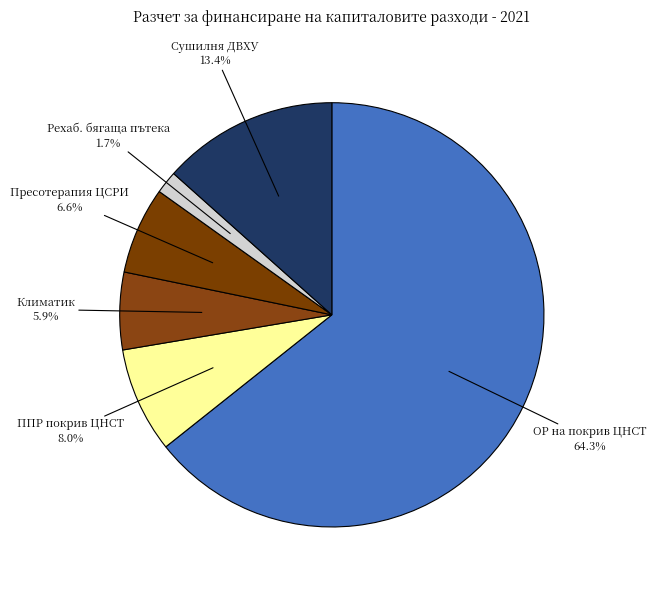

Count the number of slices in the pie.

6